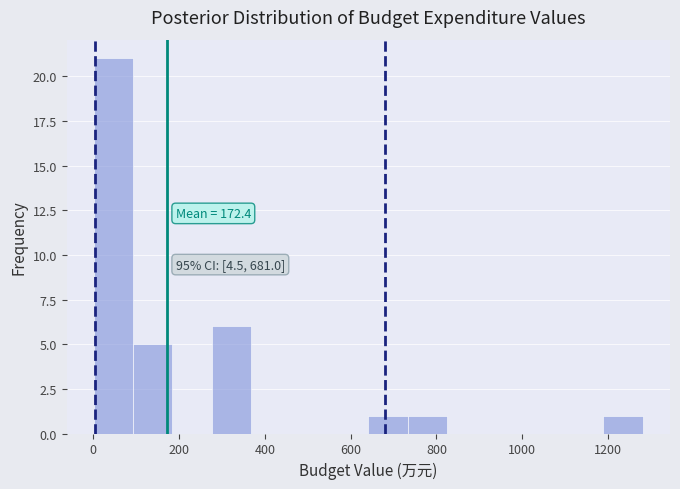

Over which range of the x-axis is the bar tallest?

0 to 100